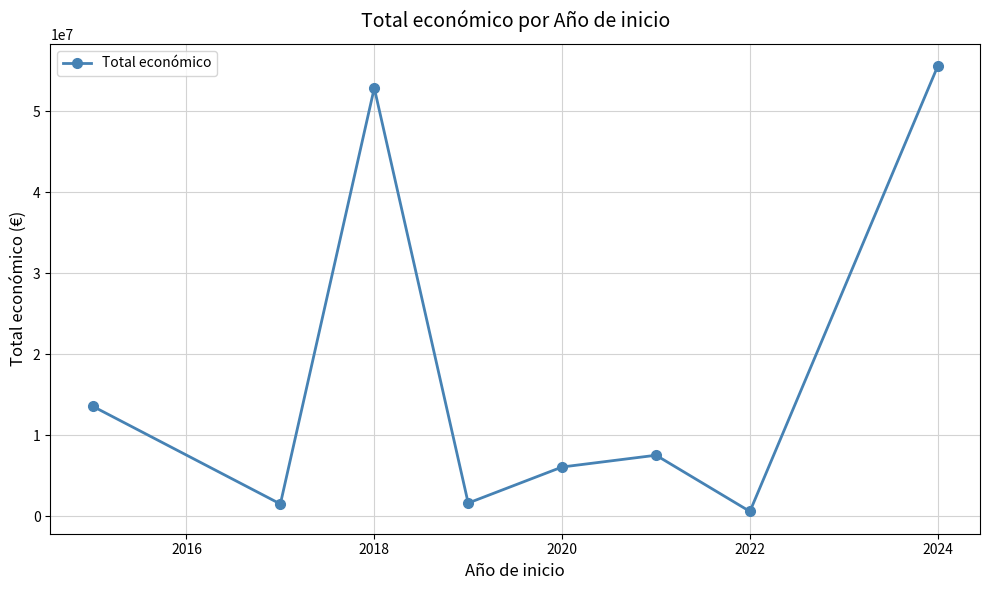

What is the sum of all values?

139159716